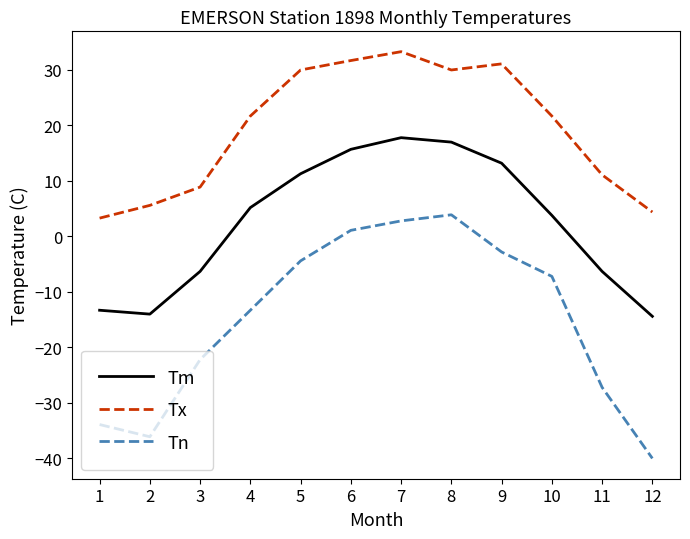

True or false: Tn and Tm intersect in this chart.

False